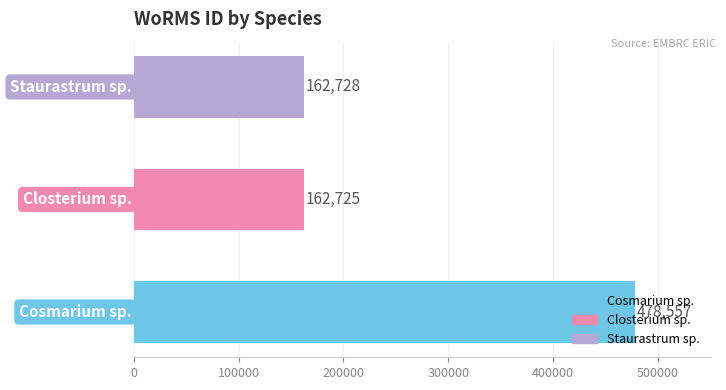

What is the maximum value shown in the chart?

478557